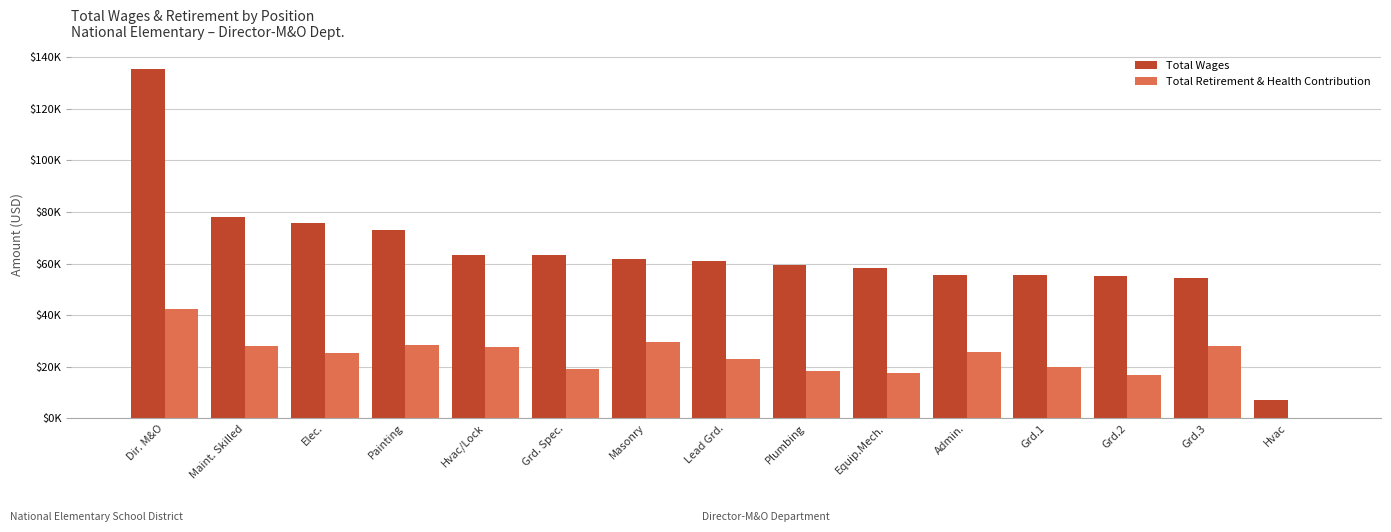

Reading left to right, extract all data points from this chart.

Total Wages: 135531	78019	75777	72859	63491	63163	61747	60931	59528	58434	55735	55455	55330	54401	7290
Total Retirement & Health Contribution: 42369	27921	25396	28254	27678	19057	29506	22982	18174	17419	25550	19847	16624	28191	301